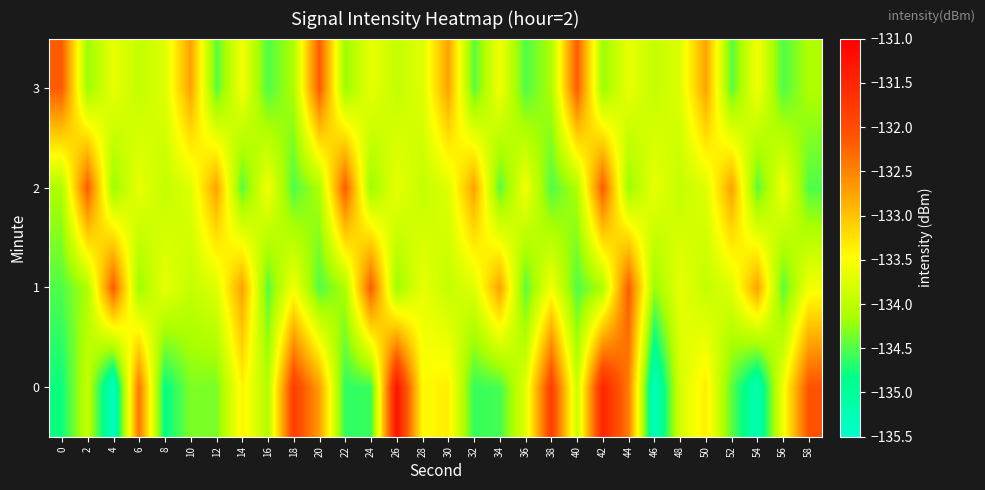

What is the total value across all series at 48?

-535.1